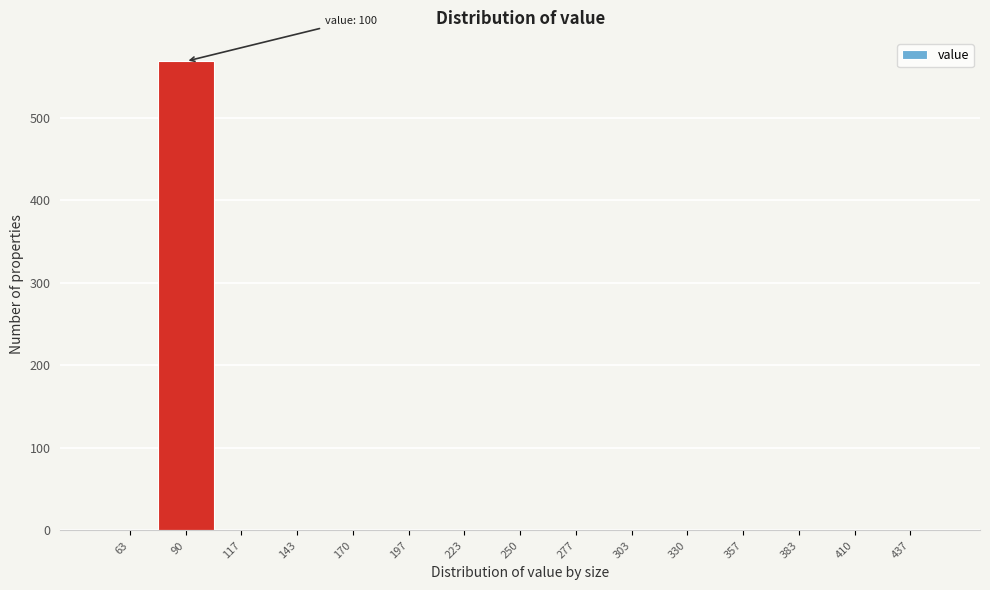

Over which range of the x-axis is the bar tallest?

75 to 105